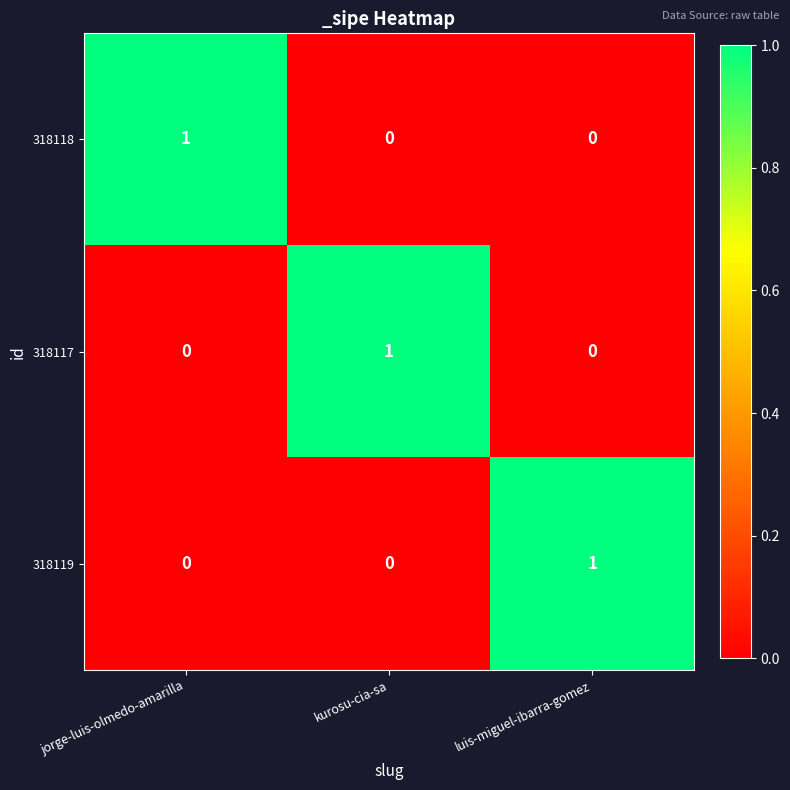

How many 318118 values are between 0 and 1?

3